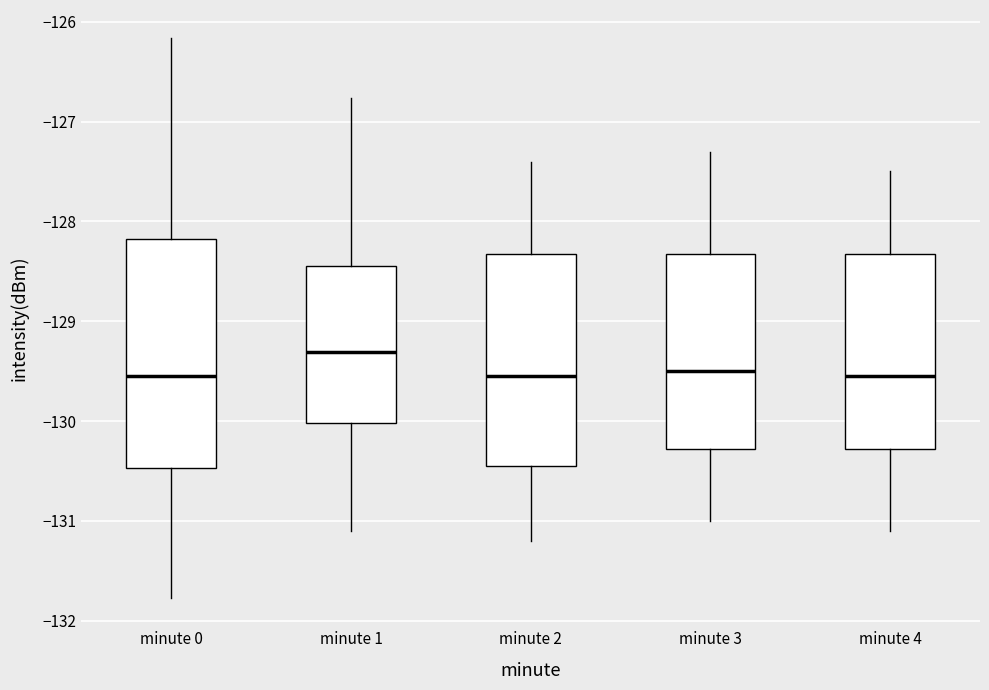

Reading left to right, transcribe this box plot: for each box, give where its median line is, the range the box spans, and where its two whiskers end, as read against the y-axis. The values are not printed on the chart, so give them approximately, as read against the axis.

minute 0: median -129.5, box -130.5 to -128.2, whiskers -131.8 to -126.2
minute 1: median -129.3, box -130.0 to -128.4, whiskers -131.1 to -126.8
minute 2: median -129.5, box -130.4 to -128.3, whiskers -131.2 to -127.4
minute 3: median -129.5, box -130.3 to -128.3, whiskers -131.0 to -127.3
minute 4: median -129.5, box -130.3 to -128.3, whiskers -131.1 to -127.5